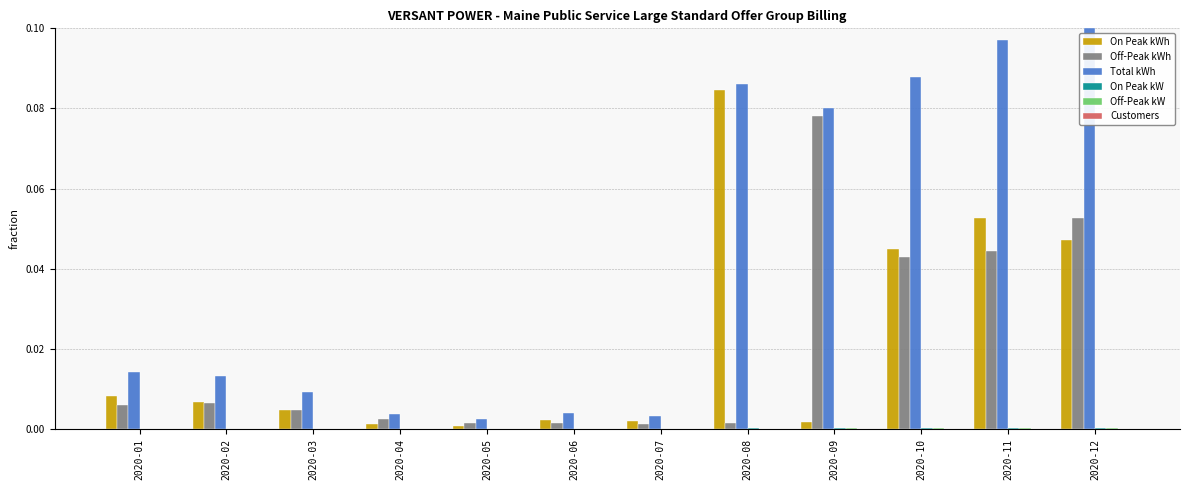

Which series changed the most between 2020-02 and 2020-06?

Total kWh